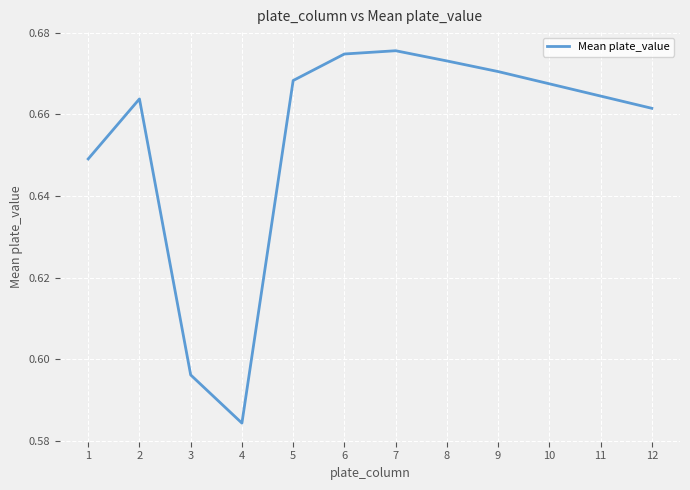

Where is the first local maximum?

2